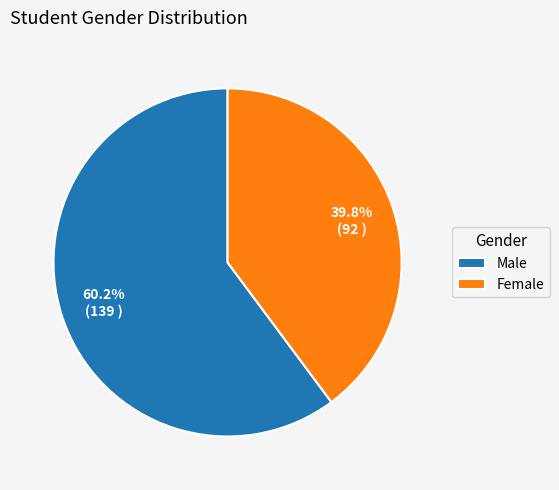

Which has a higher value, Female or Male?

Male